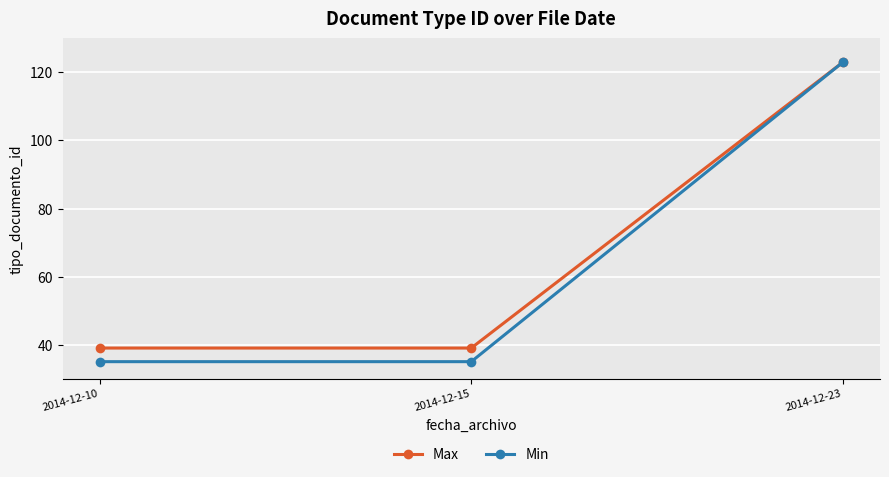

What is the approximate value of Min at 2014-12-23?

123